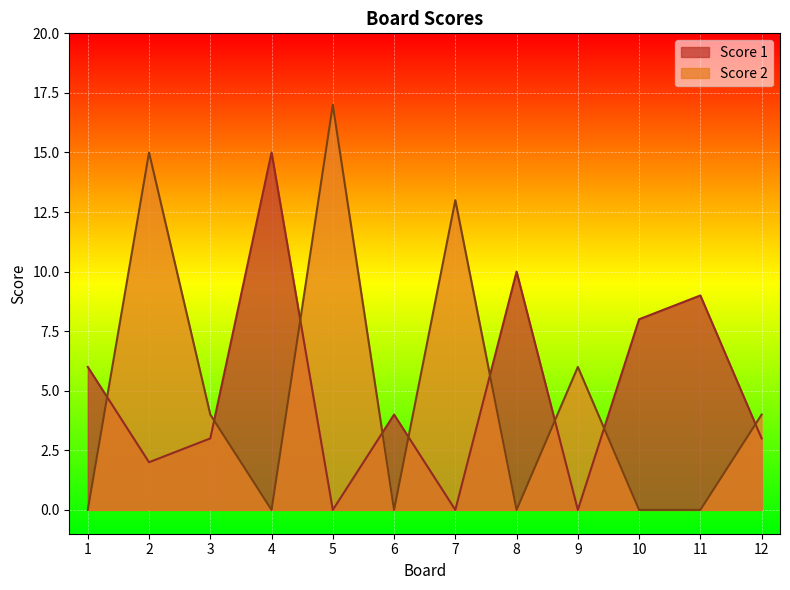

At which label does Score 1 reach its minimum?

5